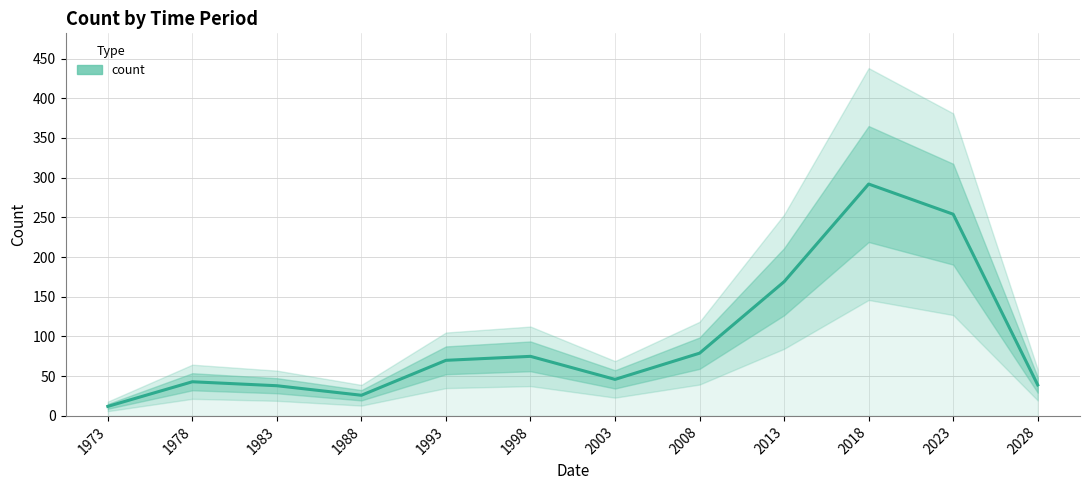

What is the value of the 5th point from the left?

70